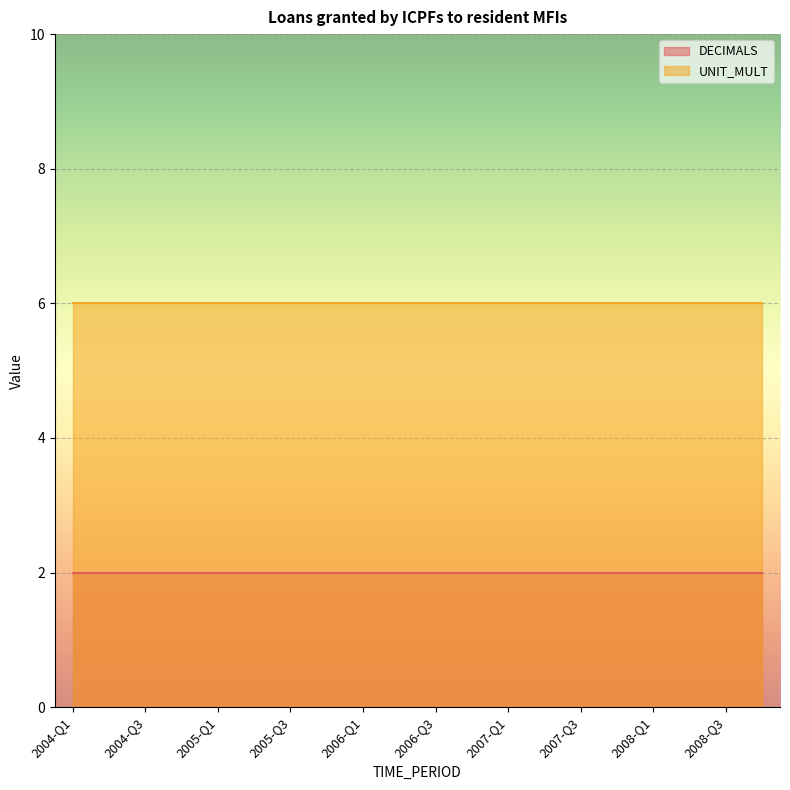

What is the total value across all series at 2005-Q4?

8